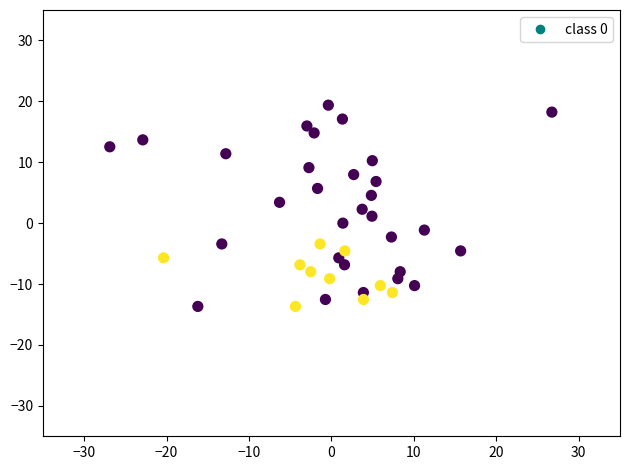

What is the range of X values (max minus min)?

53.6